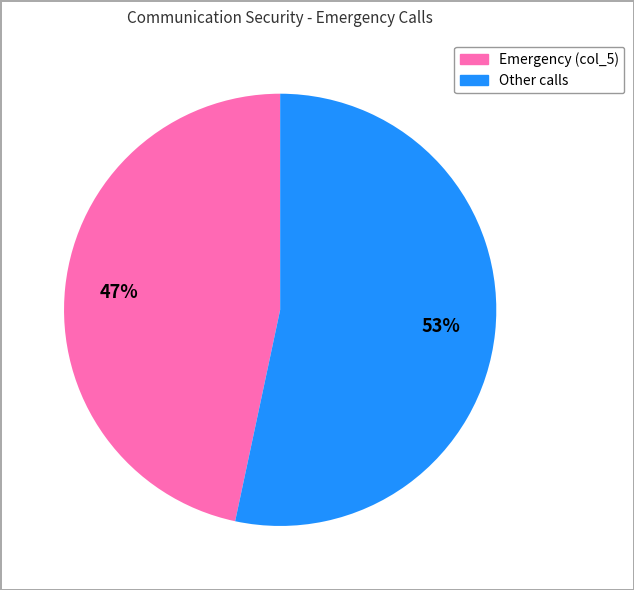

To the nearest percent, what is the average slice percentage?

50%